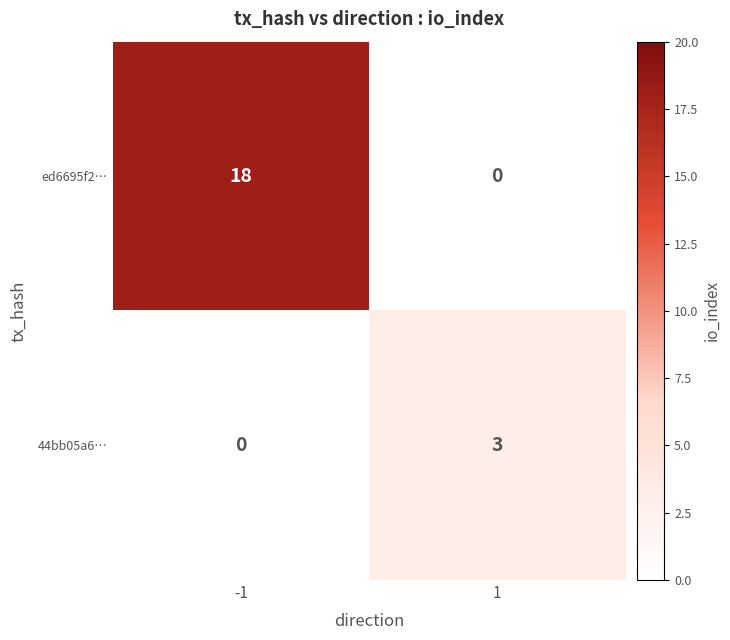

Rank the series by their average value, from lowest to highest.

44bb05a6…, ed6695f2…